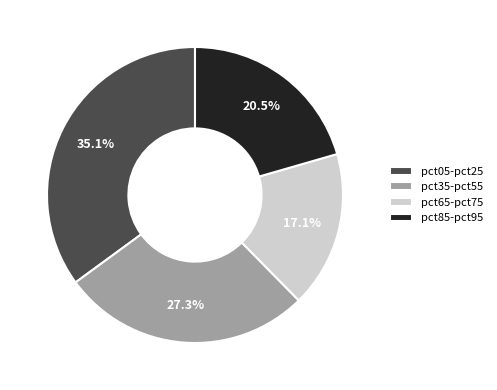

How many slices are in this pie chart?

4